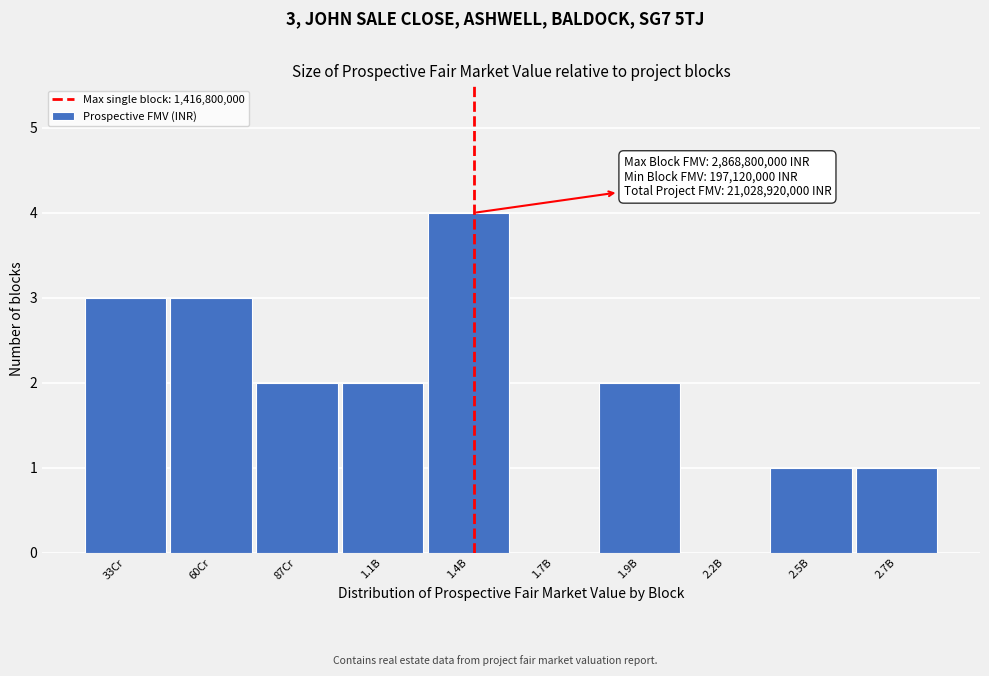

Reading left to right, transcribe all the data shown in this chart.

33Cr=3	60Cr=3	87Cr=2	1.1B=2	1.4B=4	1.7B=0	1.9B=2	2.2B=0	2.5B=1	2.7B=1